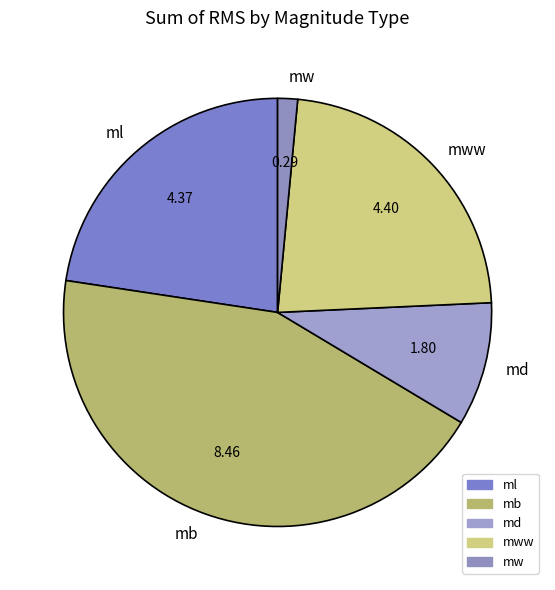

Combined, do md and mb account for over 50%?

Yes